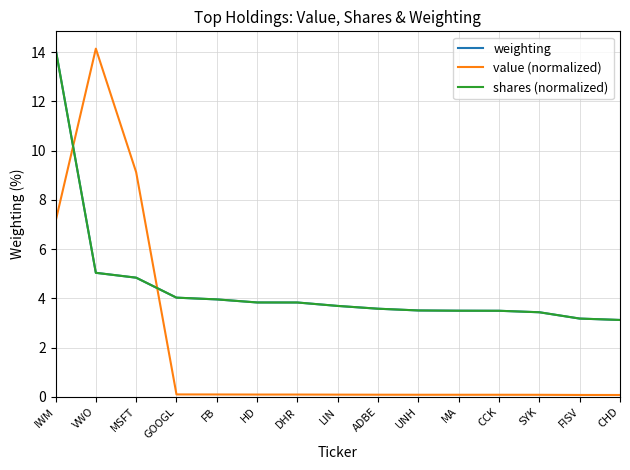

How many intersections are there between shares (normalized) and value (normalized)?

2